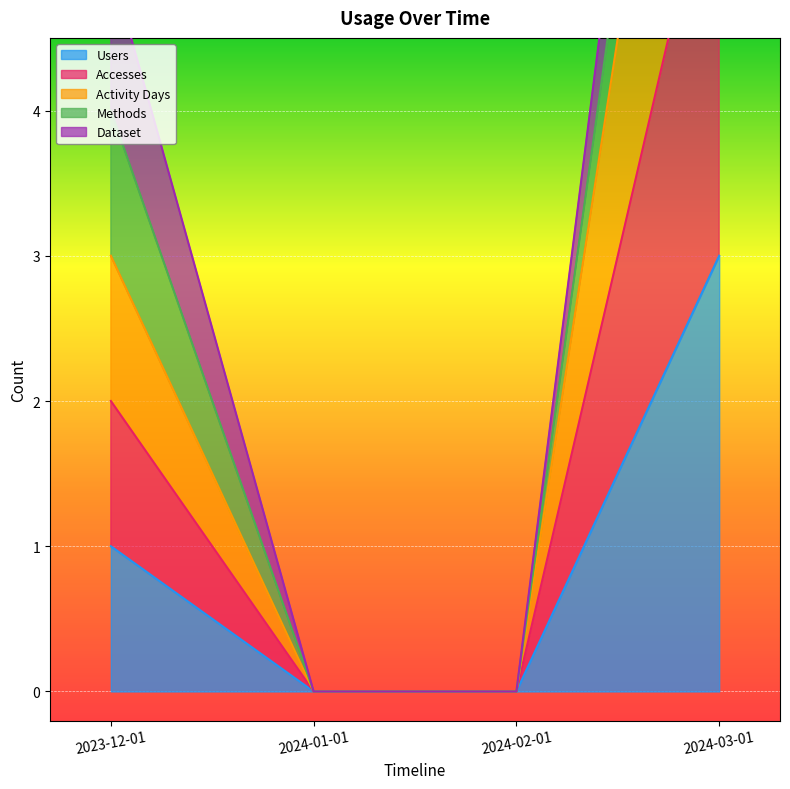

True or false: Activity Days has a value of 0 at 2024-01-01.

True